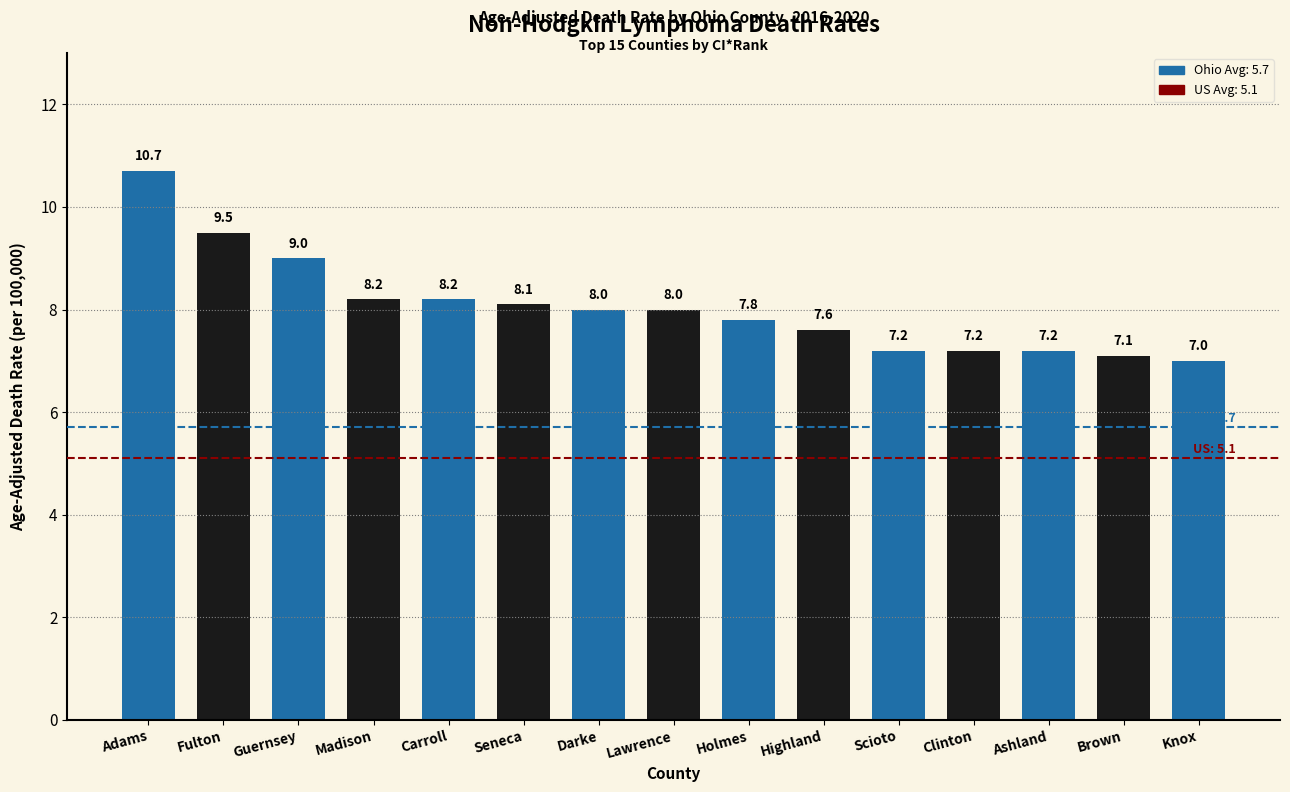

What is the change in value from Guernsey to Scioto?

-1.8